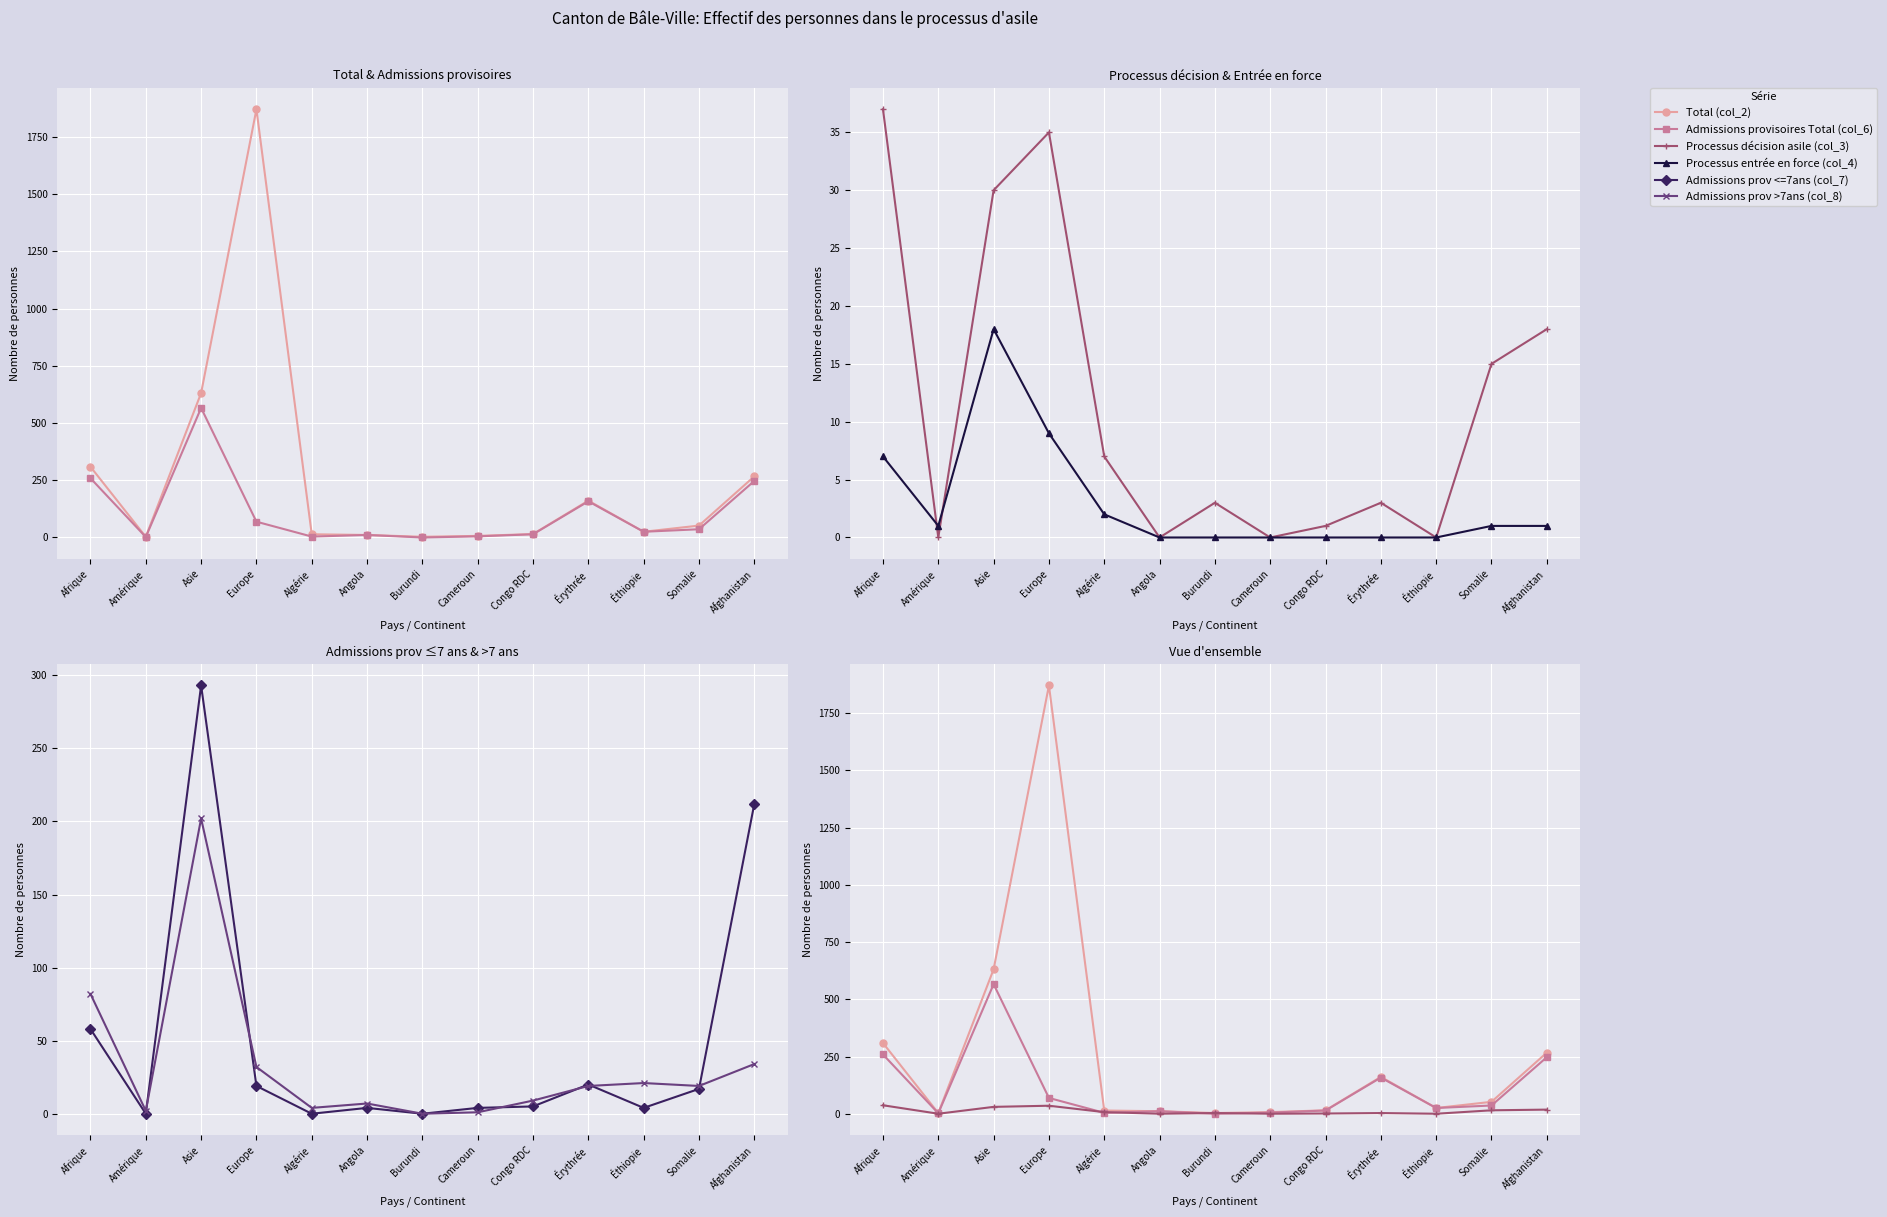

What is the difference between the Total (col_2) values at Amérique and Éthiopie?

22